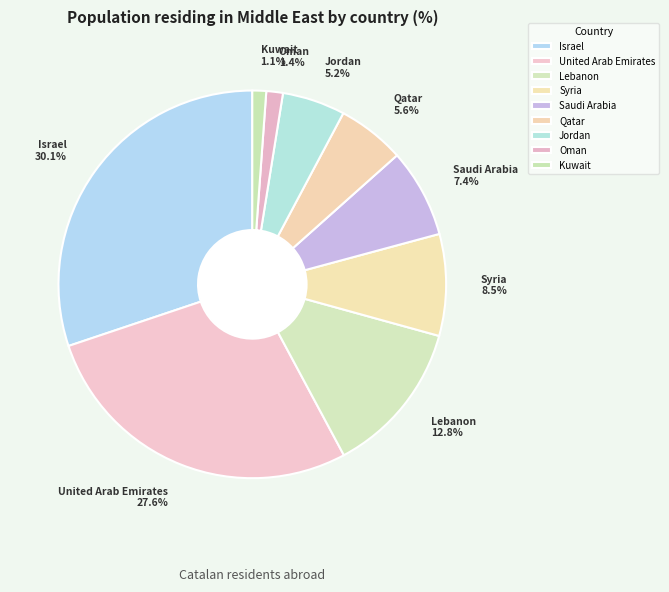

Between Syria and Qatar, which is larger?

Syria